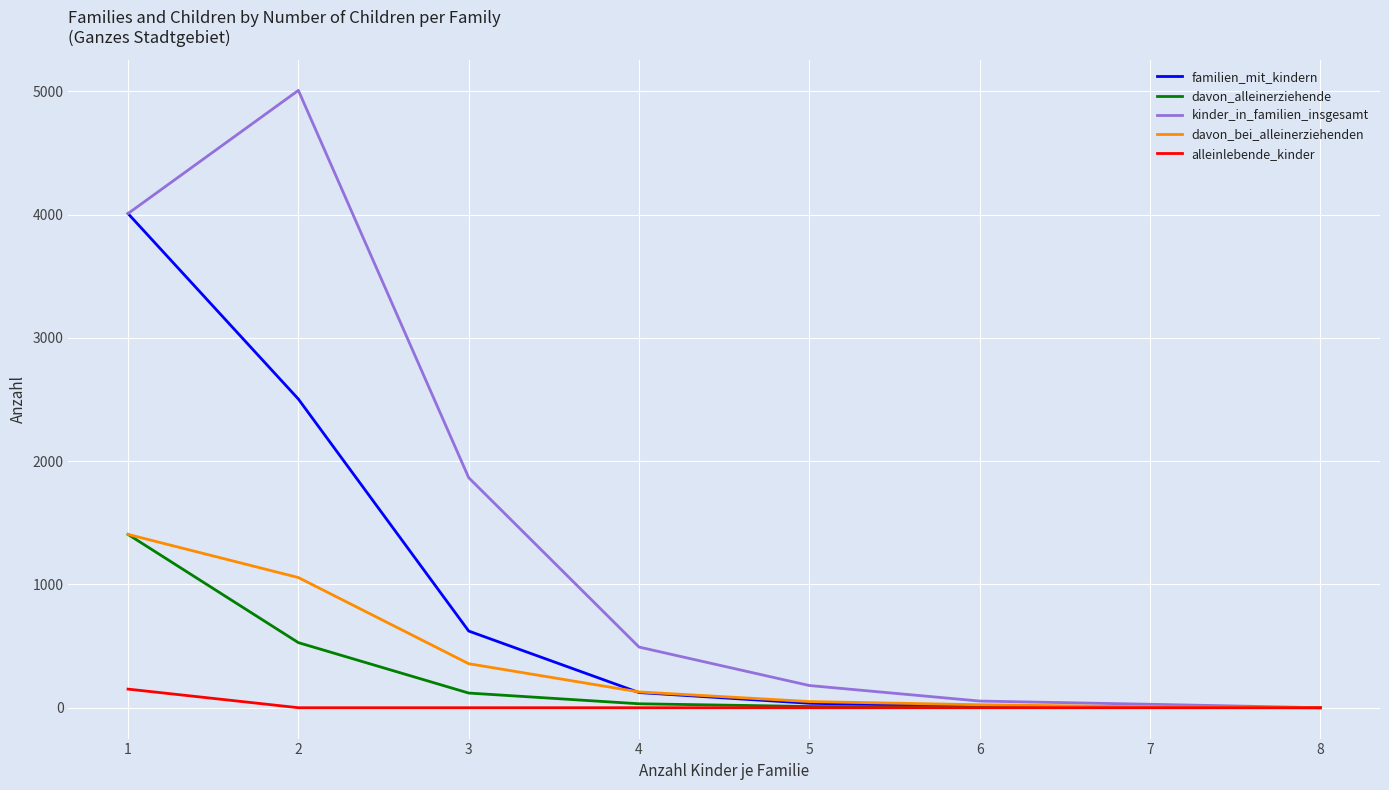

What are all the series names shown in the legend?

familien_mit_kindern, davon_alleinerziehende, kinder_in_familien_insgesamt, davon_bei_alleinerziehenden, alleinlebende_kinder